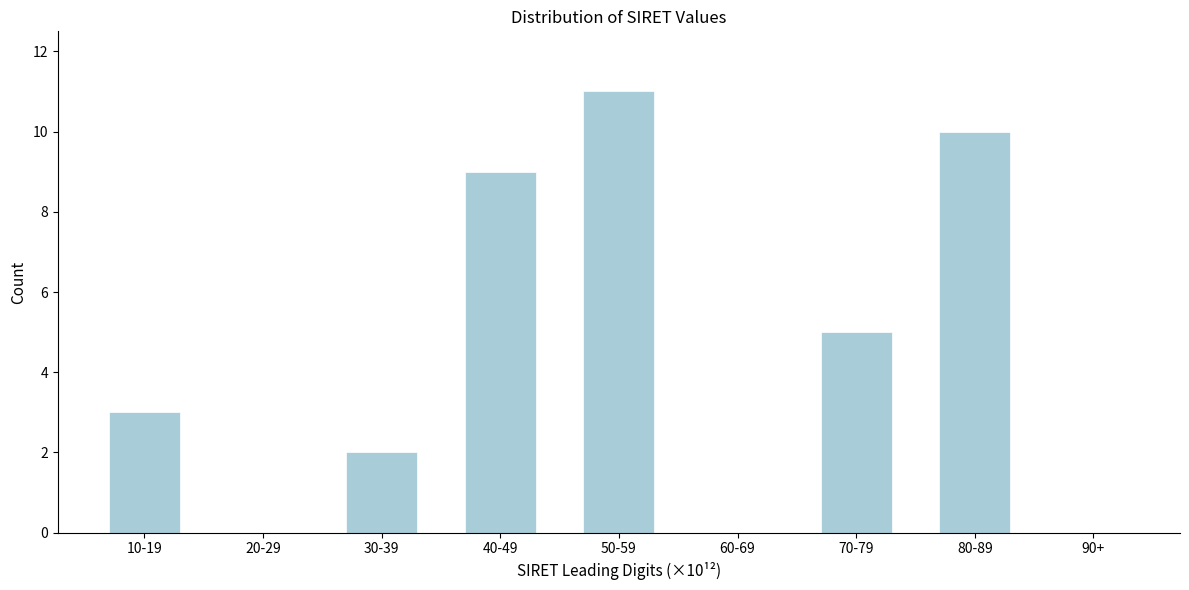

Reading left to right, list all the values displayed in this chart.

10-19=3	20-29=0	30-39=2	40-49=9	50-59=11	60-69=0	70-79=5	80-89=10	90+=0